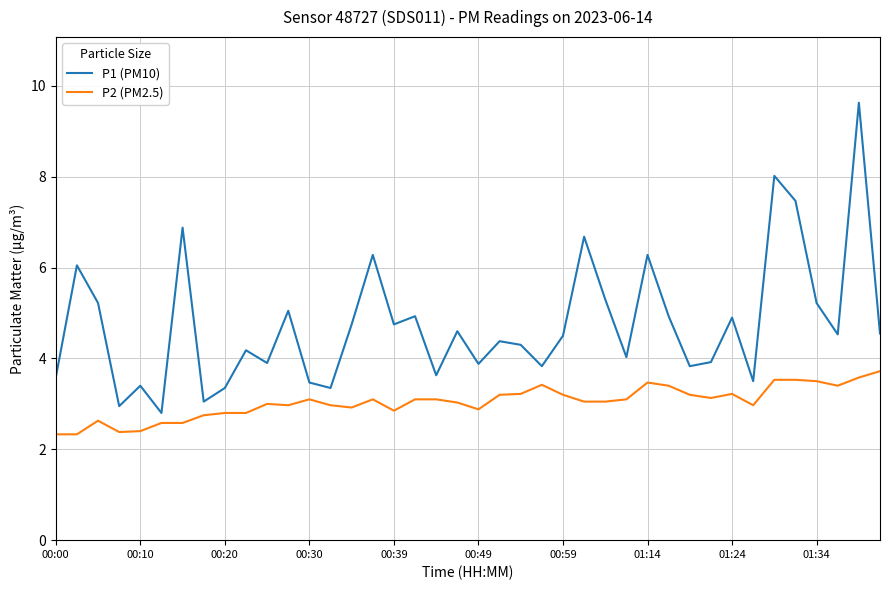

What is the maximum value shown in the chart?

9.6